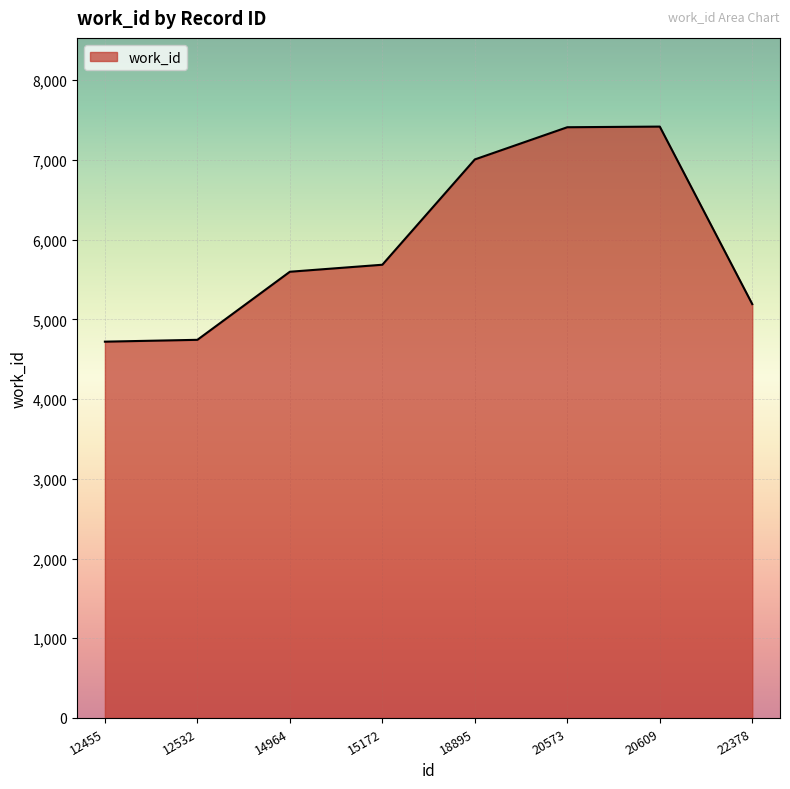

How many series are shown in this chart?

1